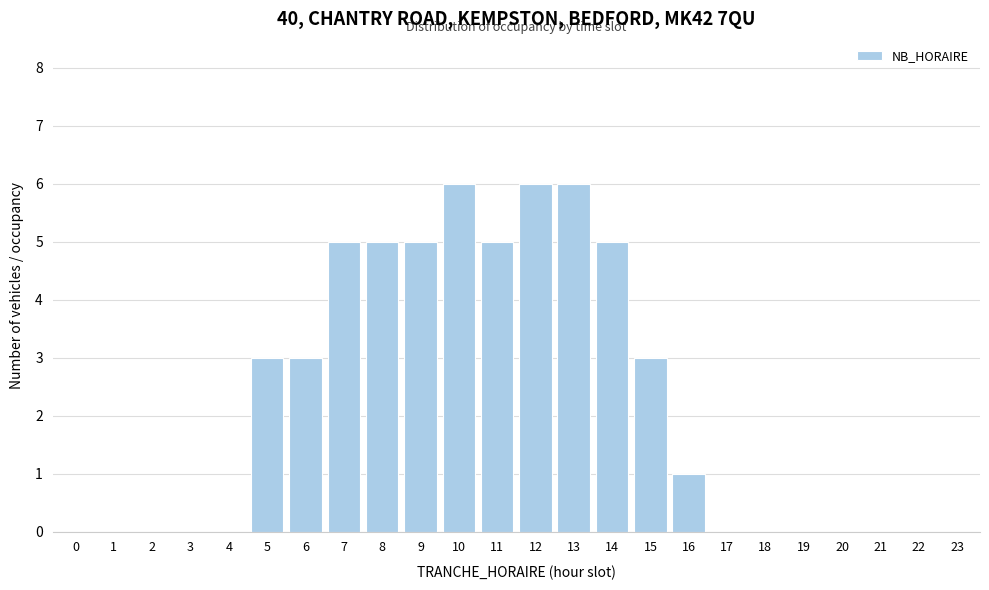

Reading left to right, what are all the values shown in this chart?

0=0	1=0	2=0	3=0	4=0	5=3	6=3	7=5	8=5	9=5	10=6	11=5	12=6	13=6	14=5	15=3	16=1	17=0	18=0	19=0	20=0	21=0	22=0	23=0